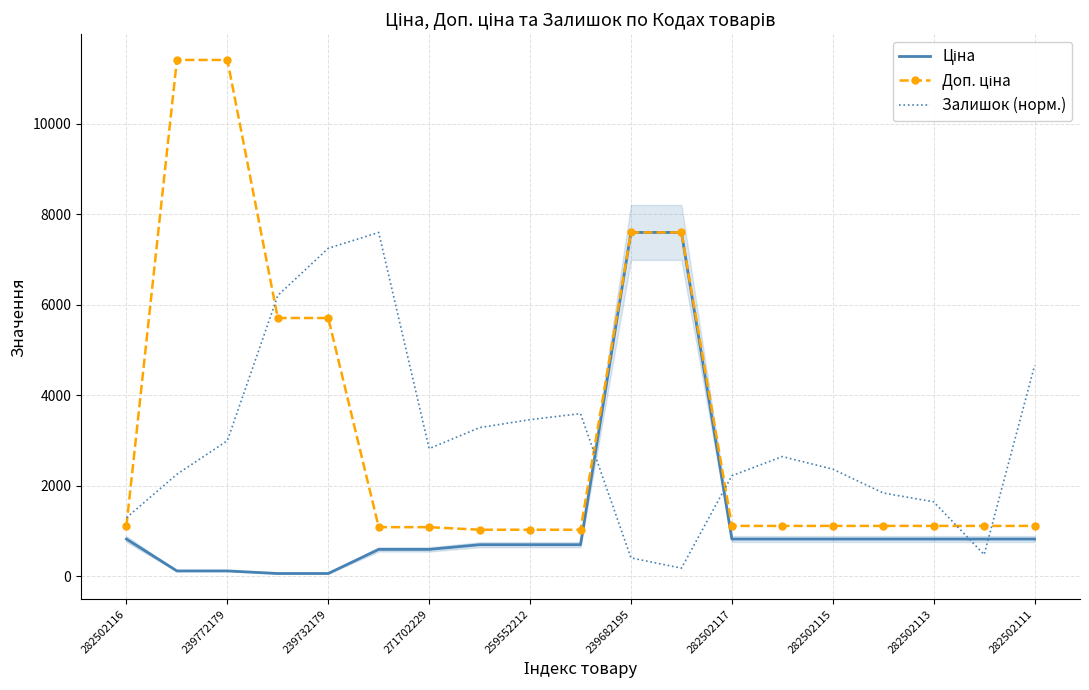

List the series in order of their peak value, lowest first.

Ціна, Залишок (норм.), Доп. ціна